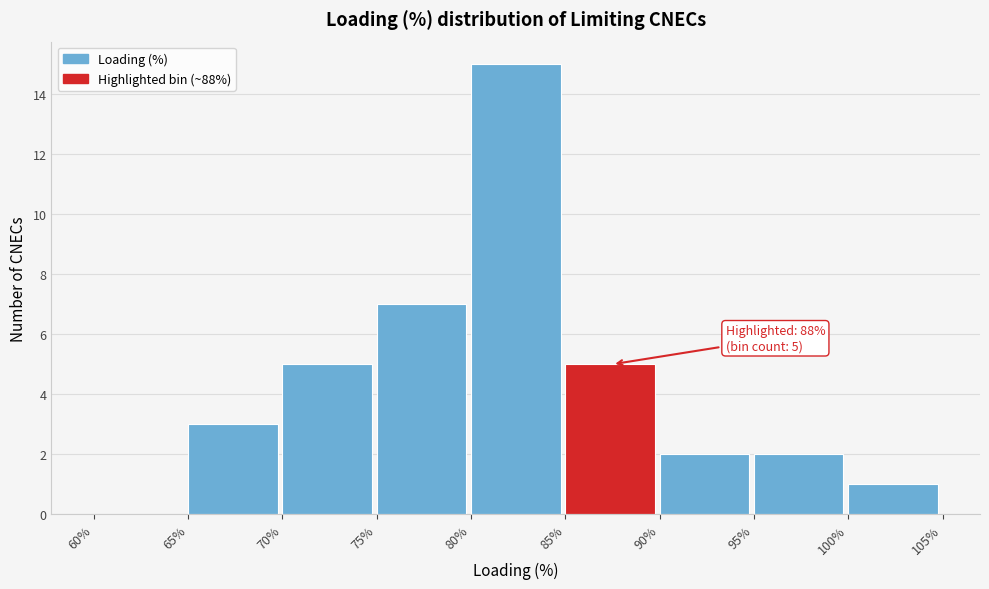

Which range on the x-axis has the tallest bar?

80% to 85%